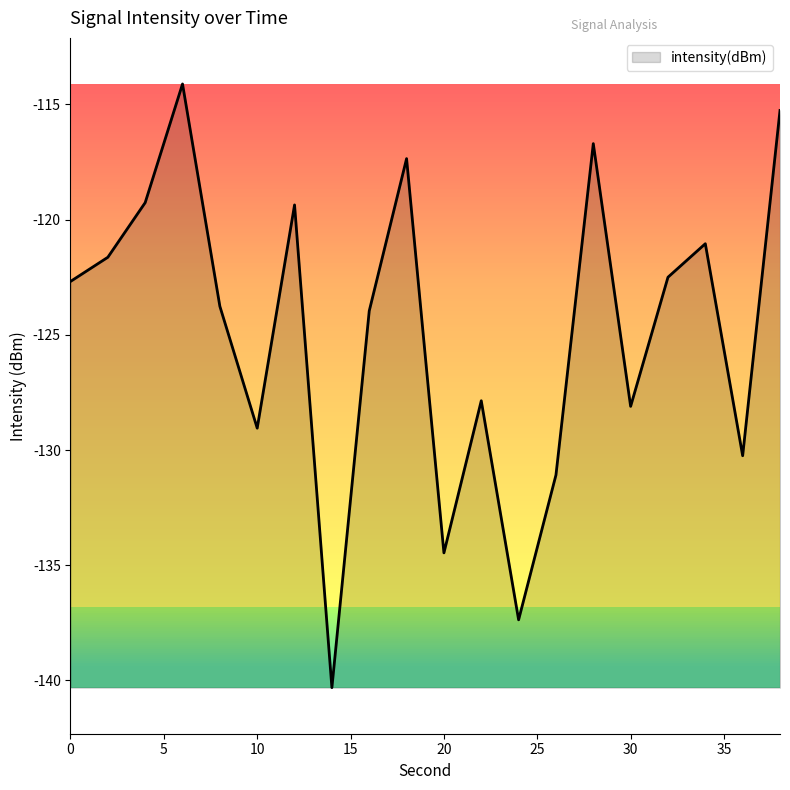

What is the difference between the second highest and second lowest values?

22.1